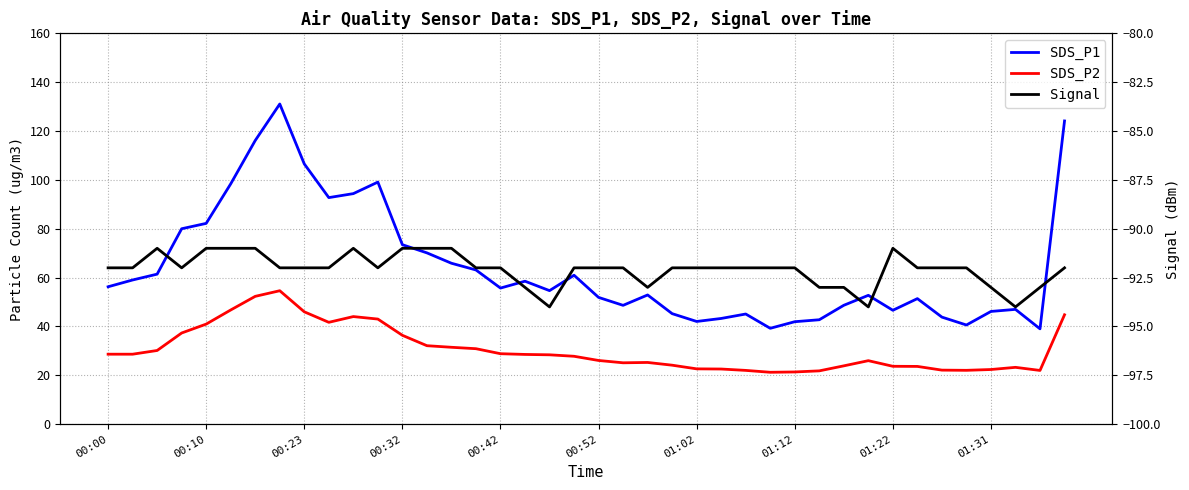

Which series changed the most between 01:12 and 23?

SDS_P1